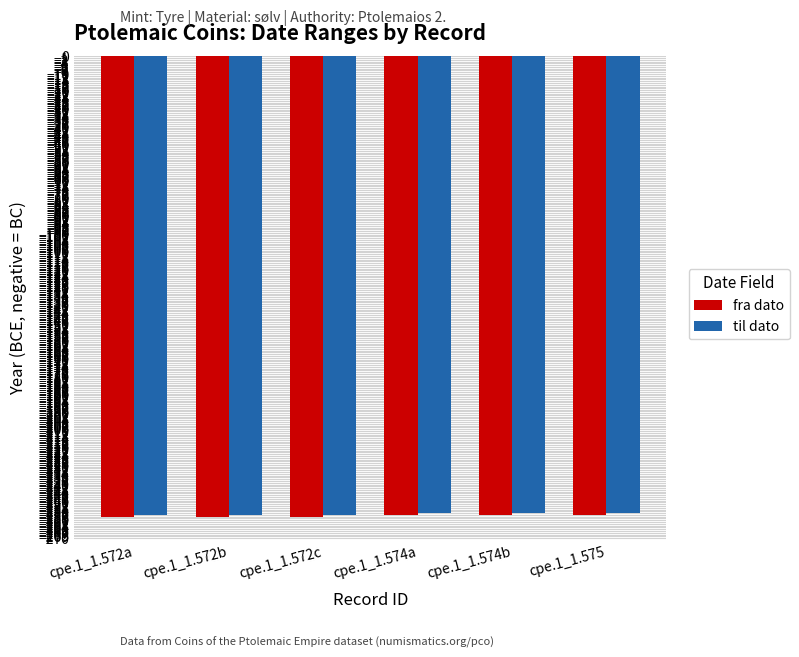

The til dato series shows -453 at cpe.1_1.572a. True or false?

False